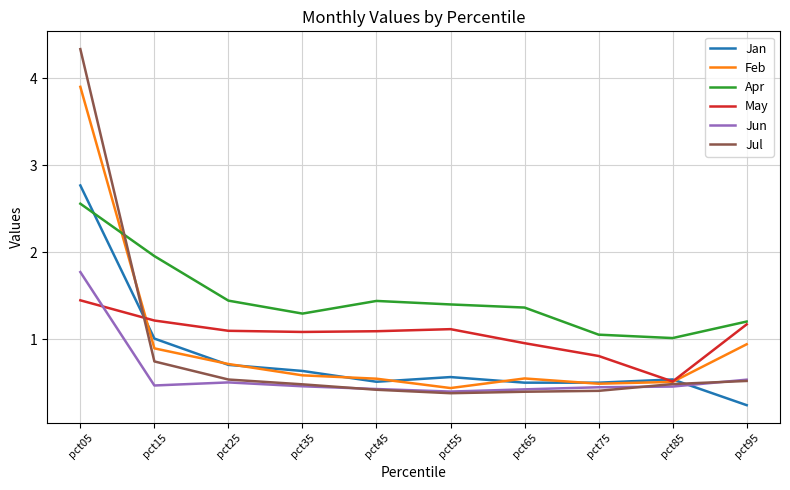

Count the number of categories in the chart.

10